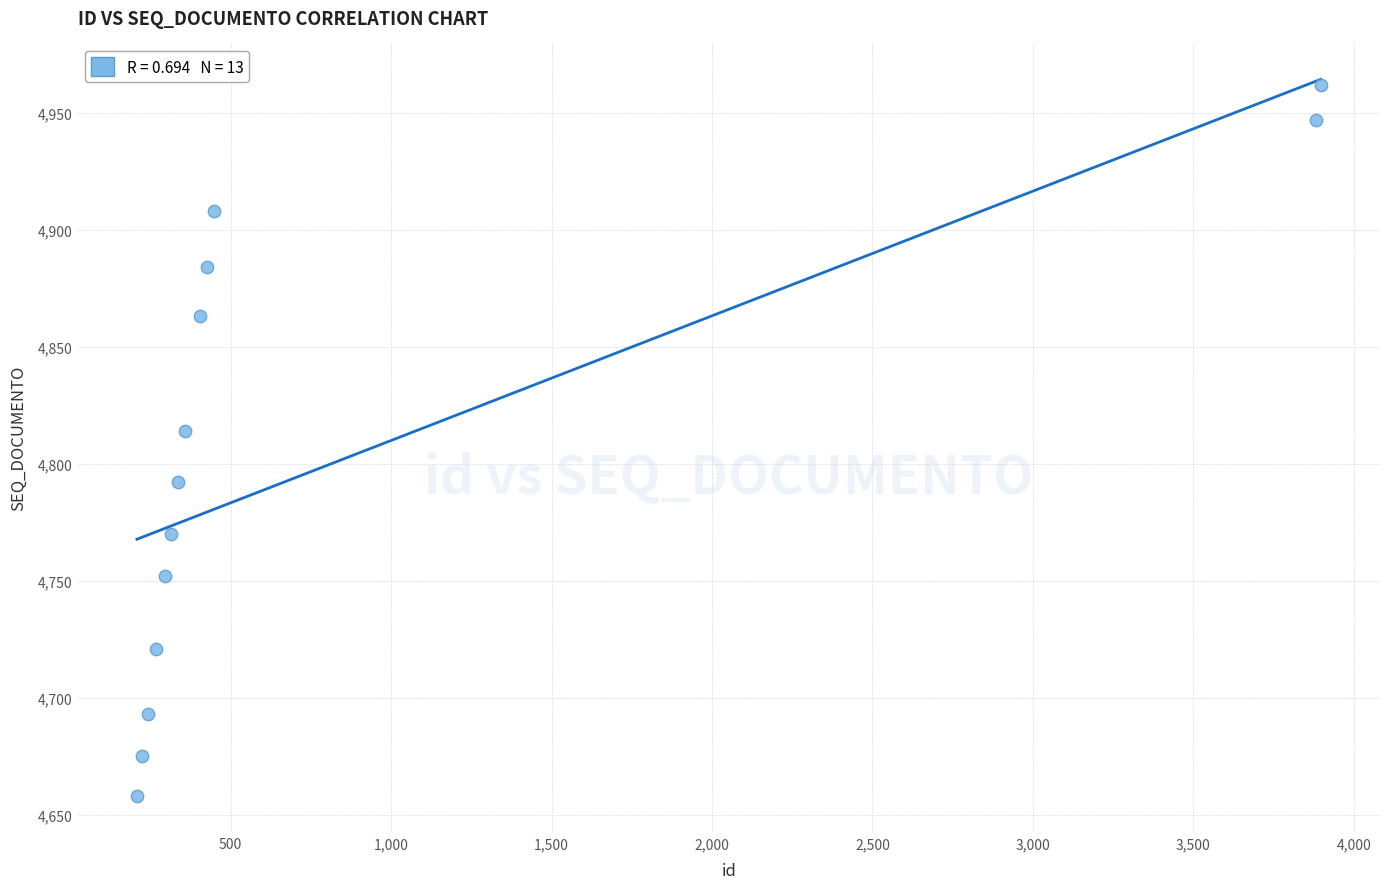

What Y value in the scatter plot is closest to 4810?

4814